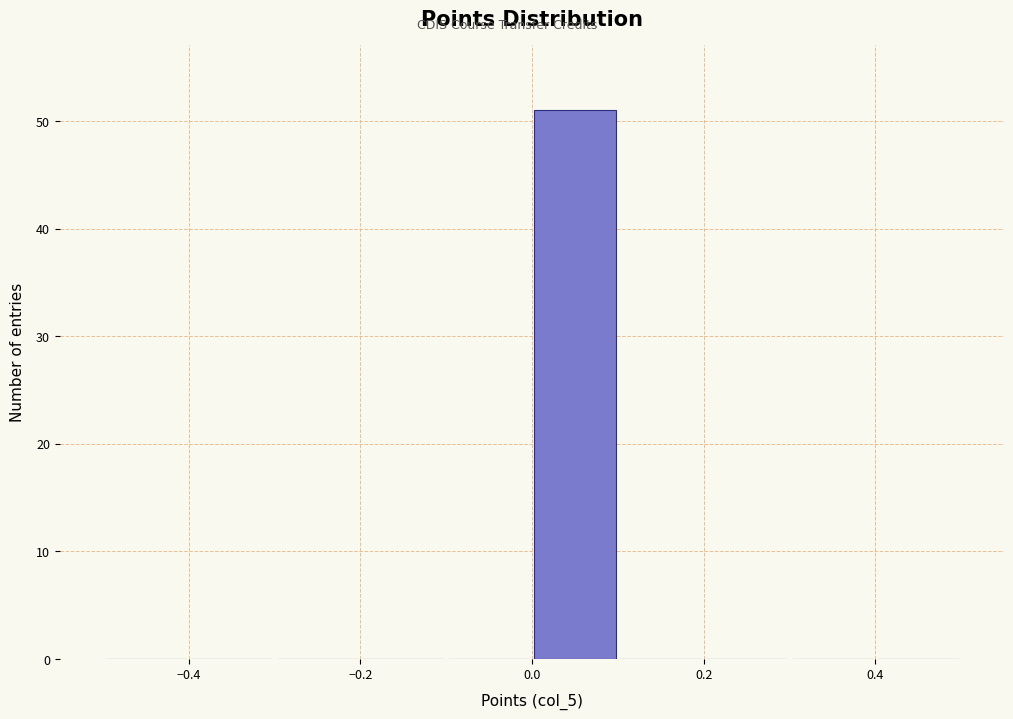

Reading left to right, transcribe this chart: for each bar, give the range it covers on the x-axis and its height. The values are not printed on the chart, so give them approximately, as read against the axis.

-0.5 to -0.4: 0
-0.4 to -0.3: 0
-0.3 to -0.2: 0
-0.2 to -0.1: 0
-0.1 to 0.0: 0
0.0 to 0.1: 51
0.1 to 0.2: 0
0.2 to 0.3: 0
0.3 to 0.4: 0
0.4 to 0.5: 0